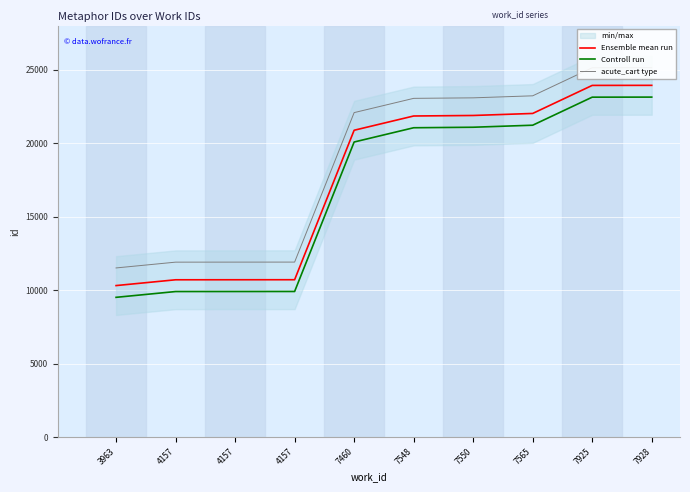

True or false: Controll run has a value of 32821 at 7460.

False